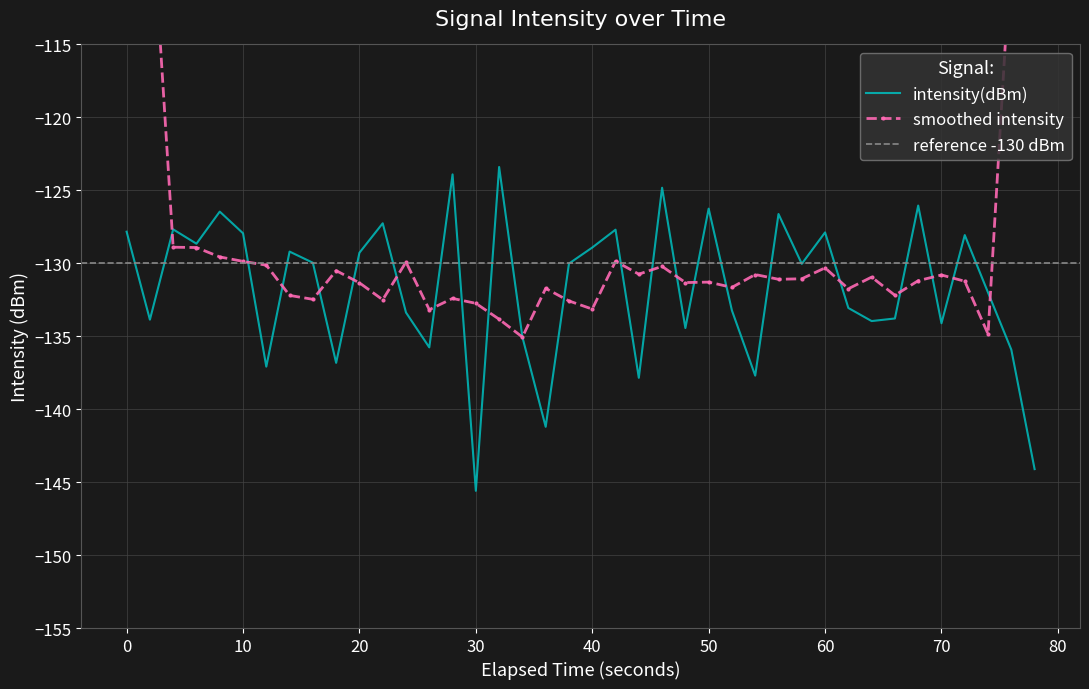

The intensity(dBm) series shows -194.0 at 40. True or false?

False